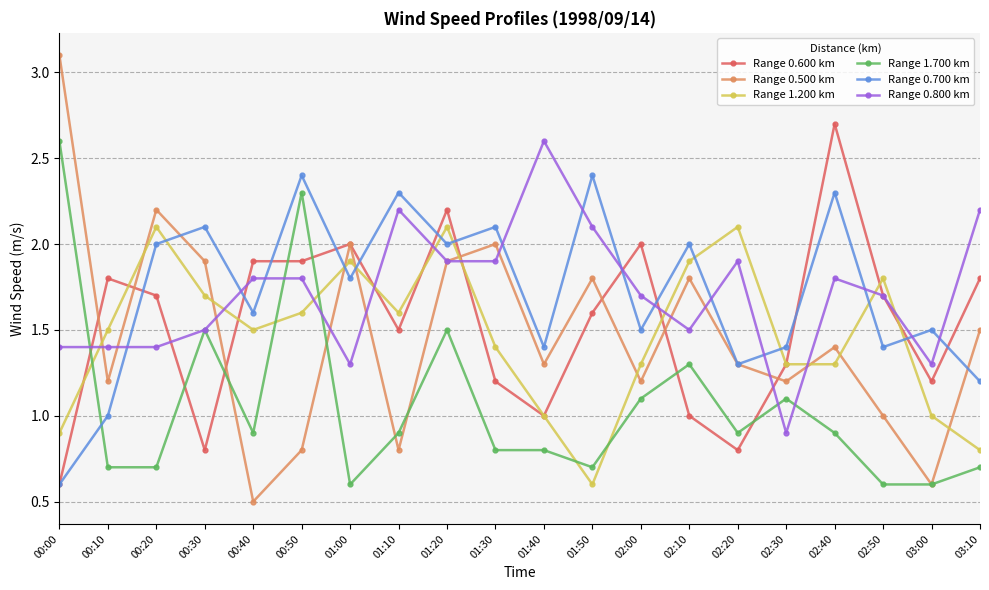

How many times do Range 1.200 km and Range 0.700 km cross each other?

9